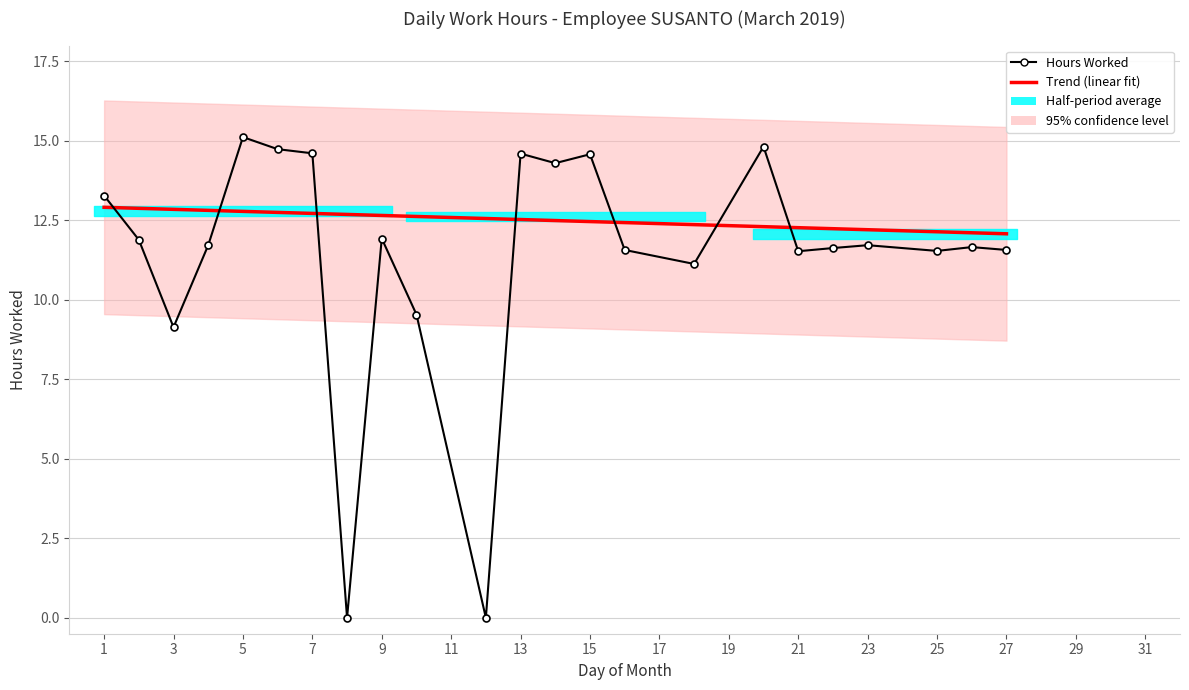

List the labels in order of value, smallest first.

8, 12, 3, 10, 18, 21, 25, 16, 27, 22, 26, 4, 23, 2, 9, 1, 14, 15, 13, 7, 6, 20, 5